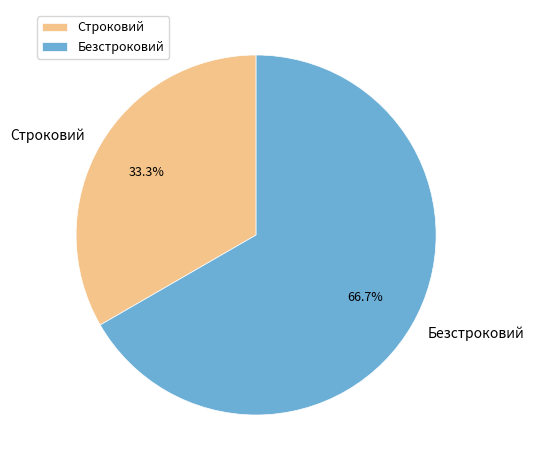

Rank the categories by value from highest to lowest.

Безстроковий, Строковий